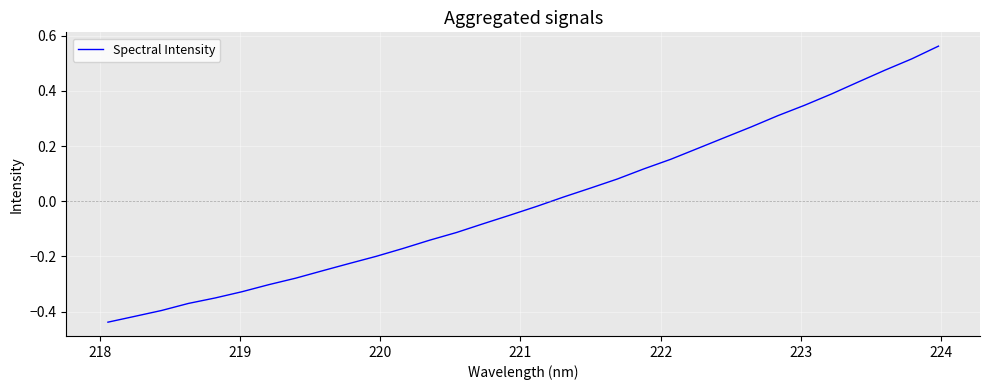

What is the difference between the maximum and minimum values?

1.0